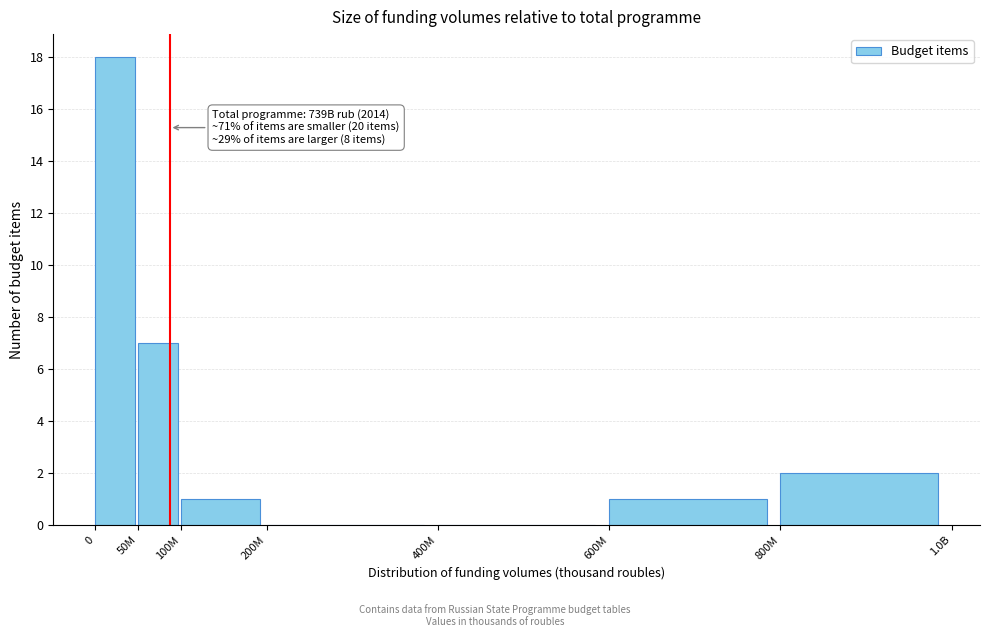

Reading right to left, what are all the values shown in this chart?

800M=2	600M=1	400M=0	200M=0	100M=1	50M=7	0=18